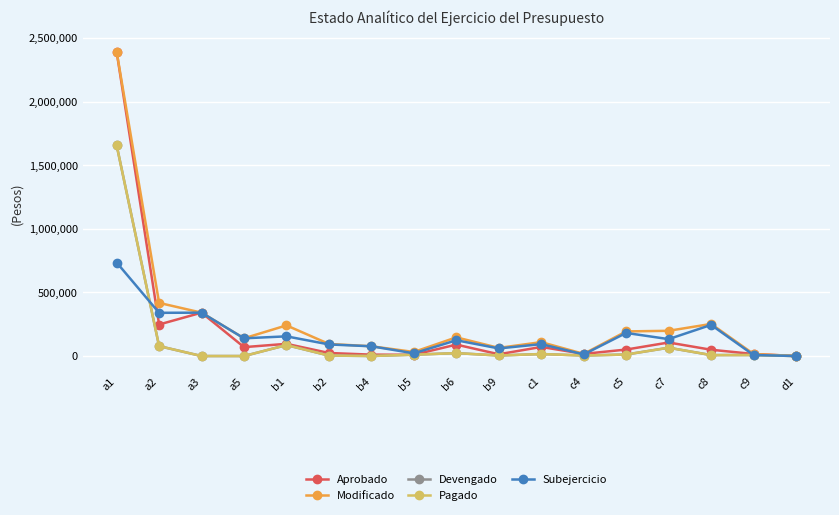

Does the chart have visible grid lines?

Yes